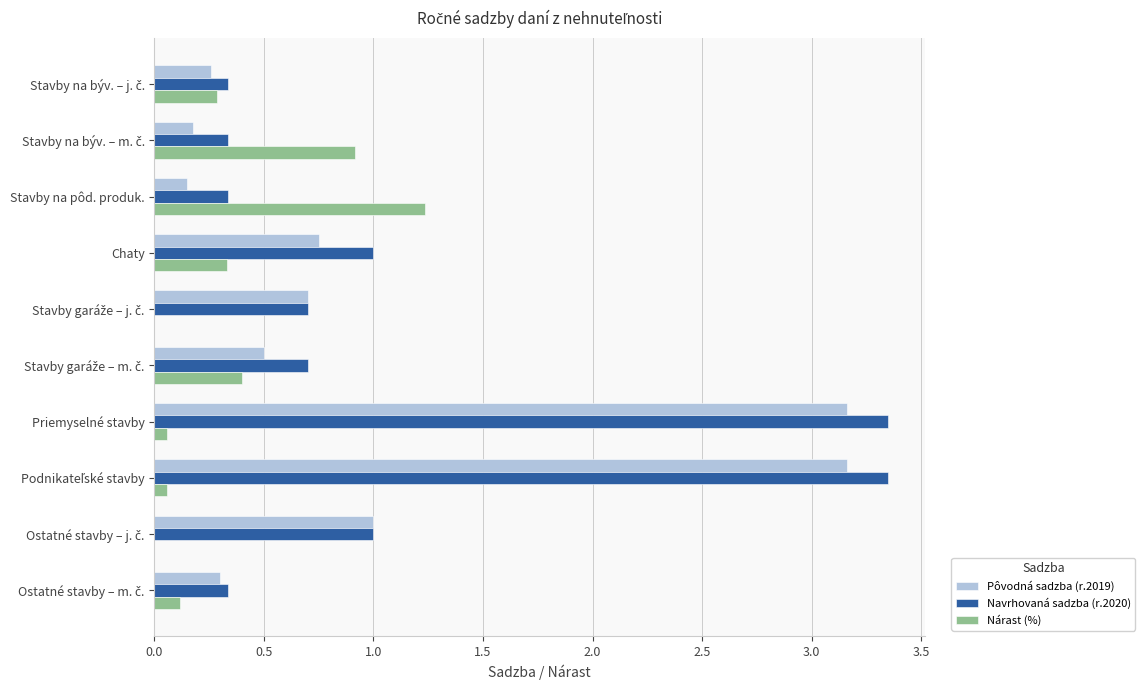

What is the maximum value for Nárast (%)?

1.2